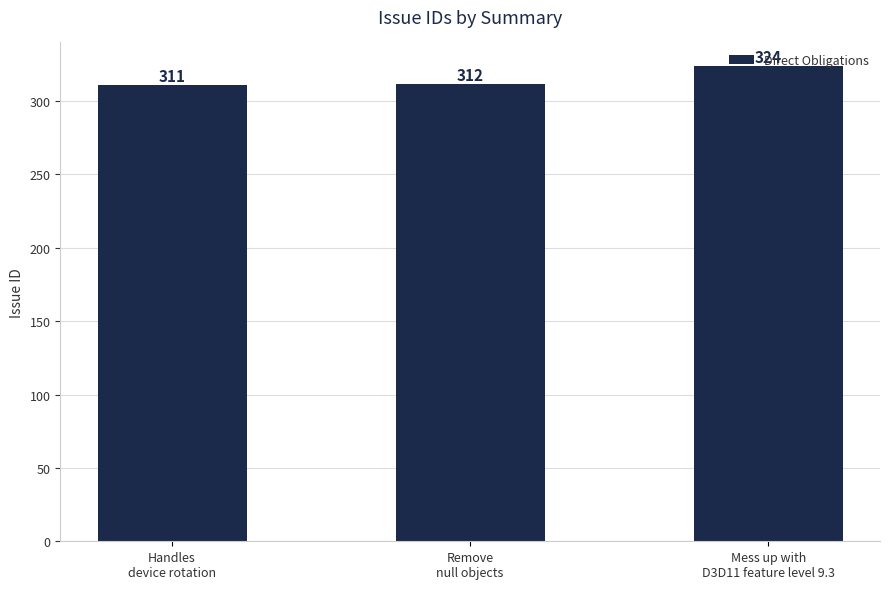

Are the bars grouped side by side (vs. stacked)?

No